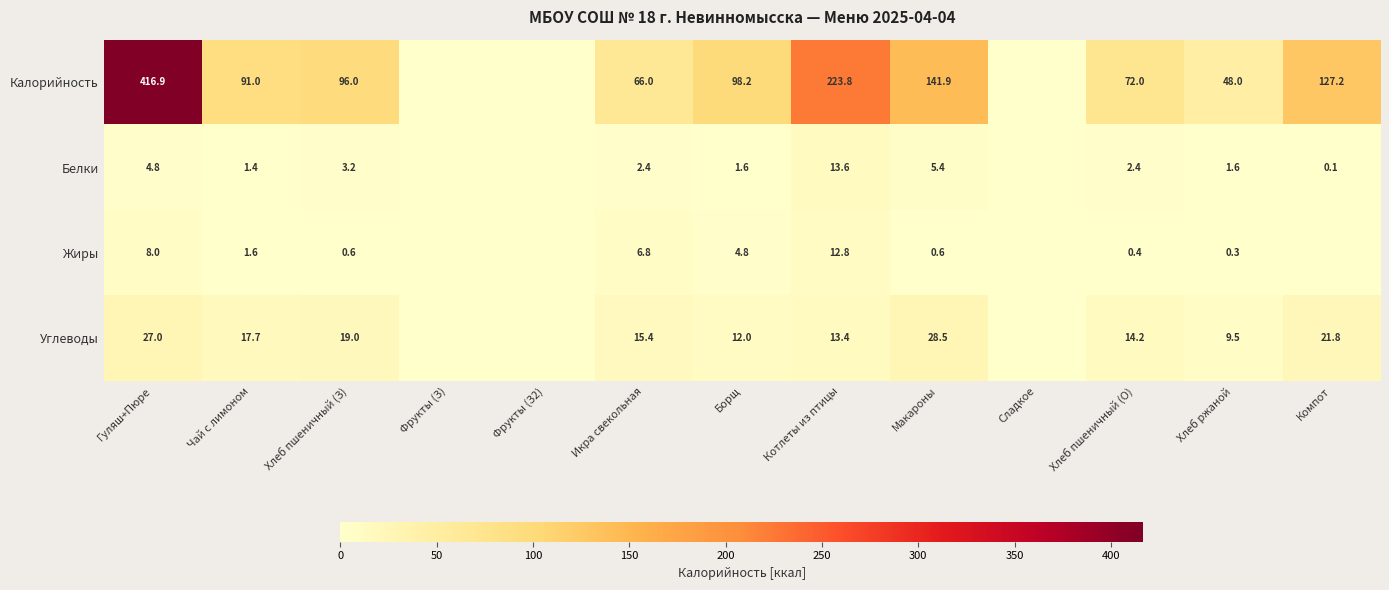

Which series changed the most between Хлеб пшеничный (З) and Макароны?

Калорийность